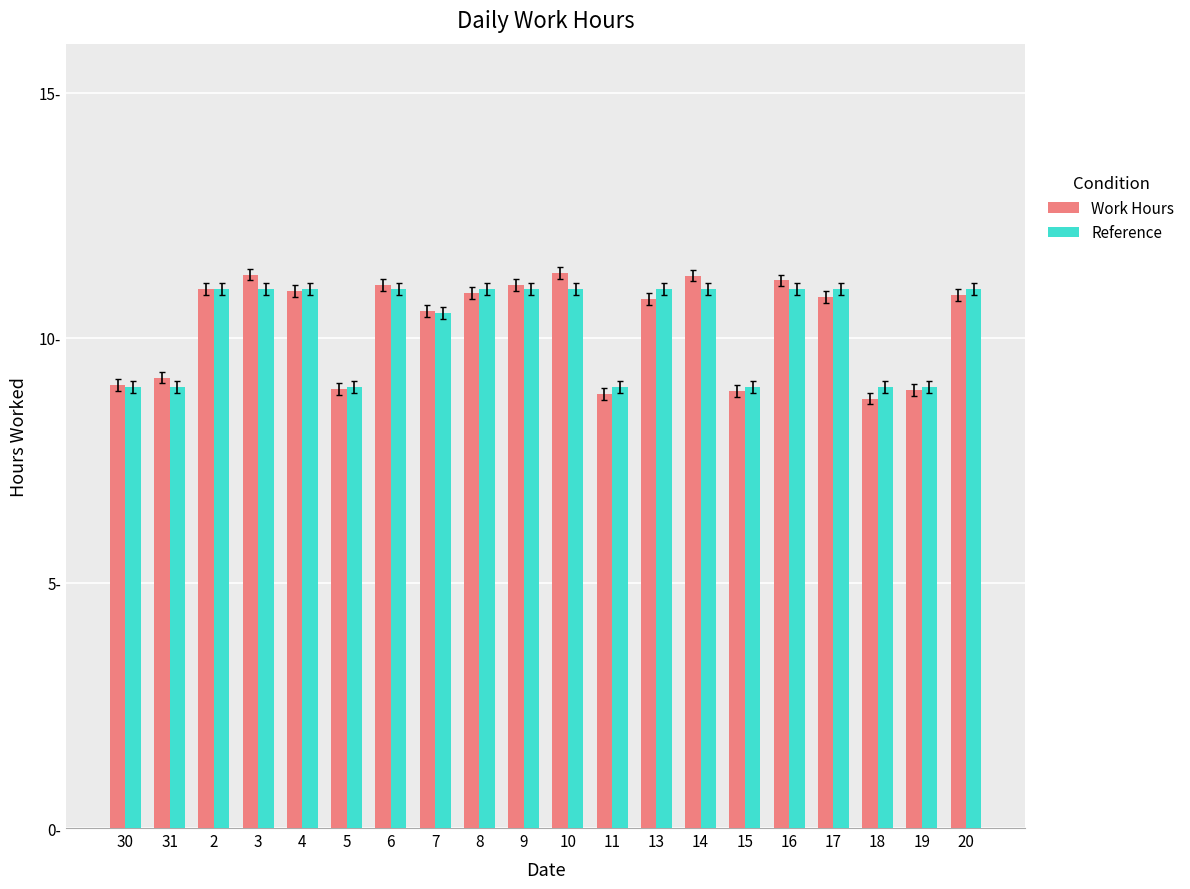

What are all the series names shown in the legend?

Work Hours, Reference